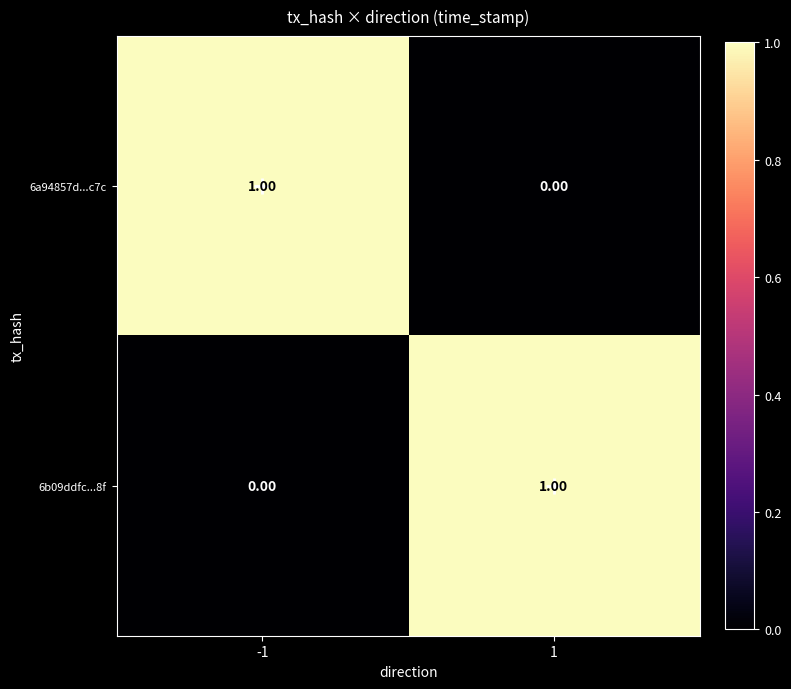

Is the value of 6a94857d...c7c at -1 greater than the value of 6b09ddfc...8f at -1?

Yes